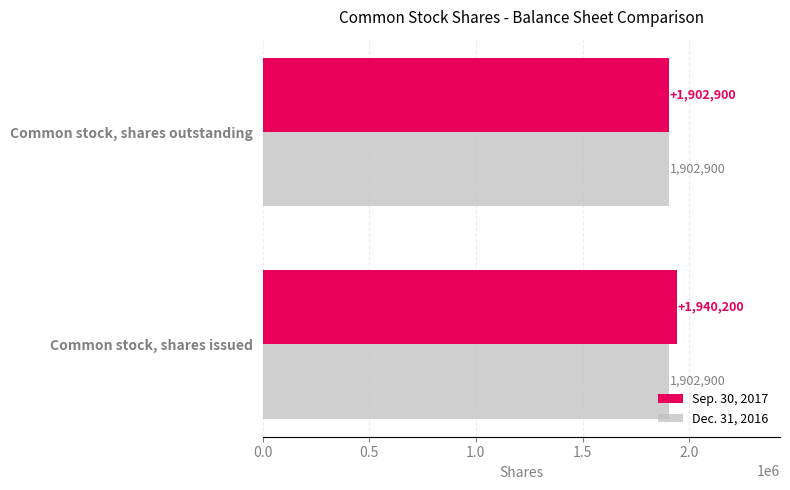

The Sep. 30, 2017 series shows 3010226 at Common stock, shares issued. True or false?

False